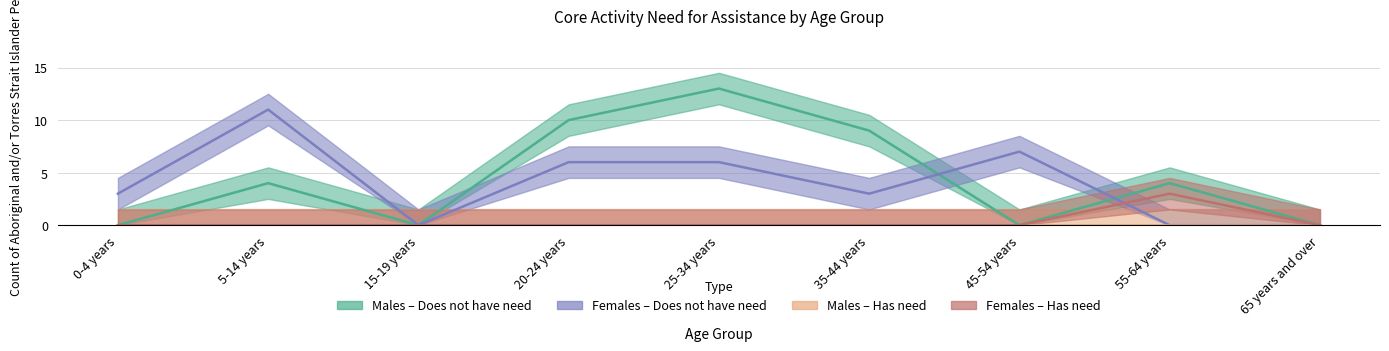

How many data points does each series have?

9